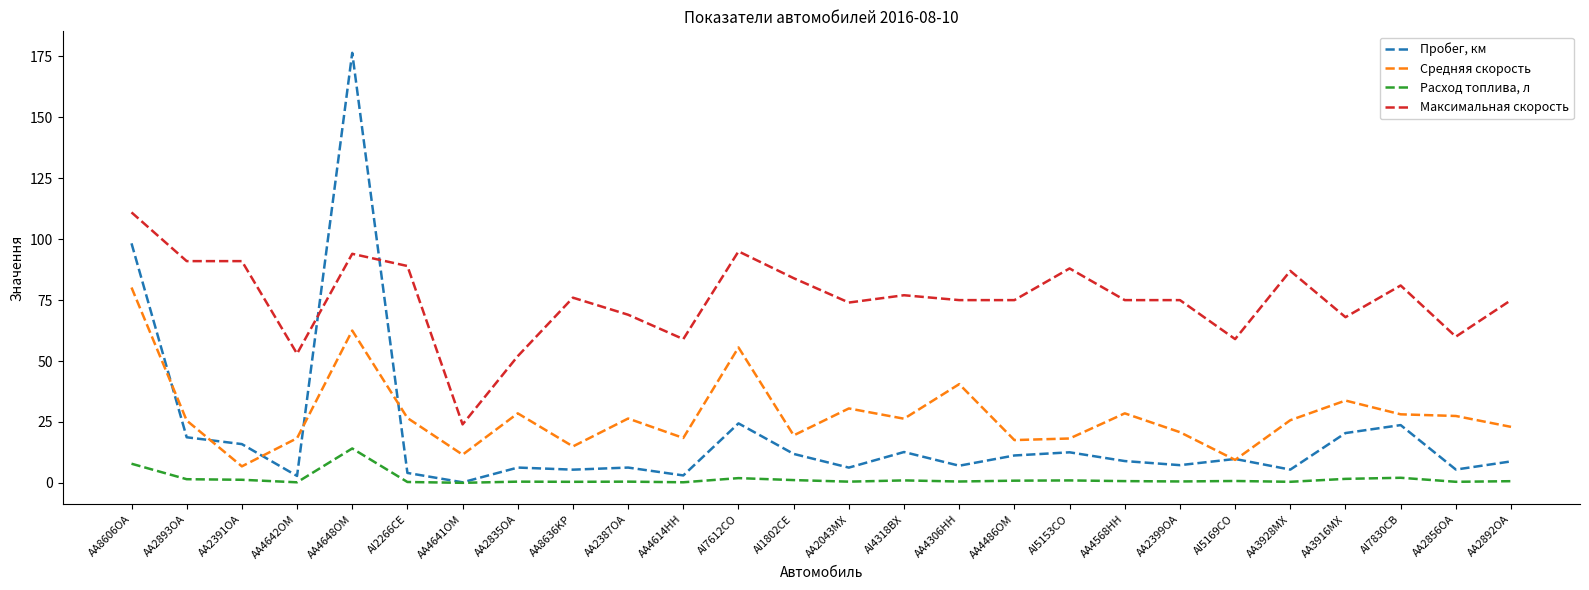

Is it true that Максимальная скорость equals 12.3 at AA4641OM?

False